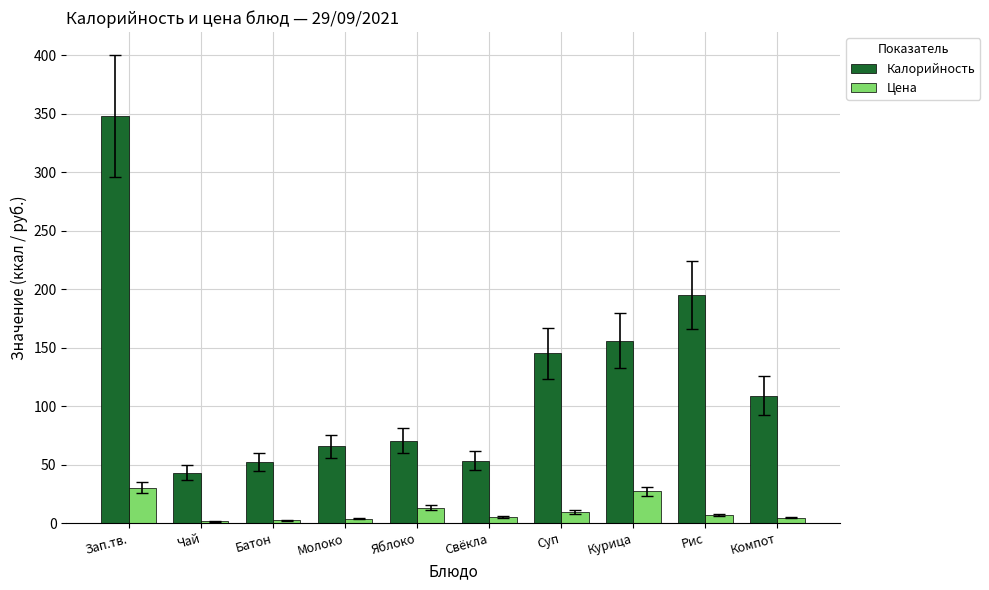

How many distinct data groups are displayed?

2